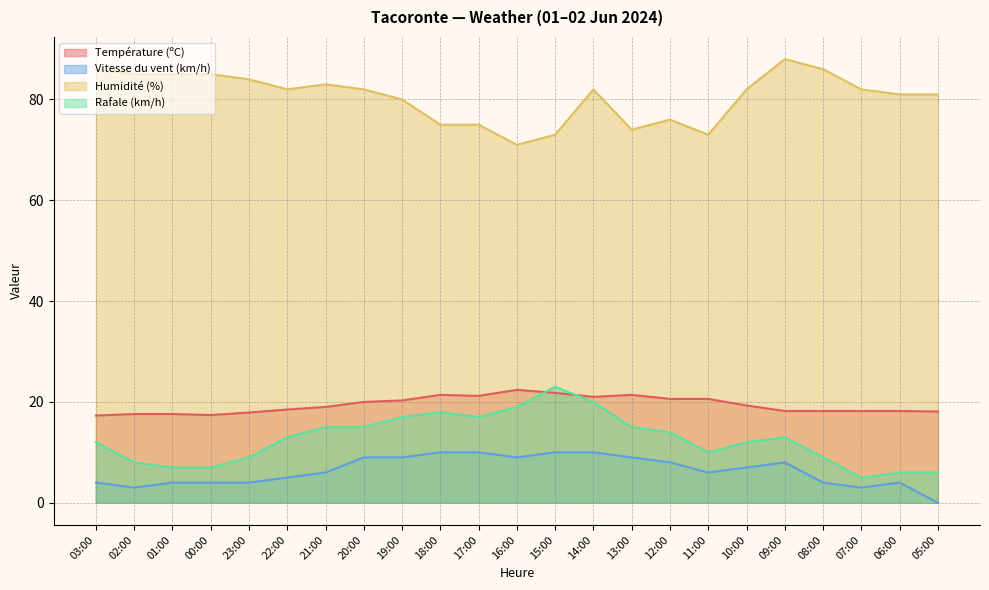

Reading left to right, list all the values displayed in this chart.

Température (ºC): 03:00=17.3	02:00=17.6	01:00=17.6	00:00=17.4	23:00=17.9	22:00=18.5	21:00=19.0	20:00=20.0	19:00=20.3	18:00=21.4	17:00=21.2	16:00=22.4	15:00=21.8	14:00=21.0	13:00=21.4	12:00=20.6	11:00=20.6	10:00=19.3	09:00=18.2	08:00=18.2	07:00=18.2	06:00=18.2	05:00=18.1
Vitesse du vent (km/h): 03:00=4.0	02:00=3.0	01:00=4.0	00:00=4.0	23:00=4.0	22:00=5.0	21:00=6.0	20:00=9.0	19:00=9.0	18:00=10.0	17:00=10.0	16:00=9.0	15:00=10.0	14:00=10.0	13:00=9.0	12:00=8.0	11:00=6.0	10:00=7.0	09:00=8.0	08:00=4.0	07:00=3.0	06:00=4.0	05:00=0.0
Humidité (%): 03:00=86.0	02:00=85.0	01:00=85.0	00:00=85.0	23:00=84.0	22:00=82.0	21:00=83.0	20:00=82.0	19:00=80.0	18:00=75.0	17:00=75.0	16:00=71.0	15:00=73.0	14:00=82.0	13:00=74.0	12:00=76.0	11:00=73.0	10:00=82.0	09:00=88.0	08:00=86.0	07:00=82.0	06:00=81.0	05:00=81.0
Rafale (km/h): 03:00=12.0	02:00=8.0	01:00=7.0	00:00=7.0	23:00=9.0	22:00=13.0	21:00=15.0	20:00=15.0	19:00=17.0	18:00=18.0	17:00=17.0	16:00=19.0	15:00=23.0	14:00=20.0	13:00=15.0	12:00=14.0	11:00=10.0	10:00=12.0	09:00=13.0	08:00=9.0	07:00=5.0	06:00=6.0	05:00=6.0